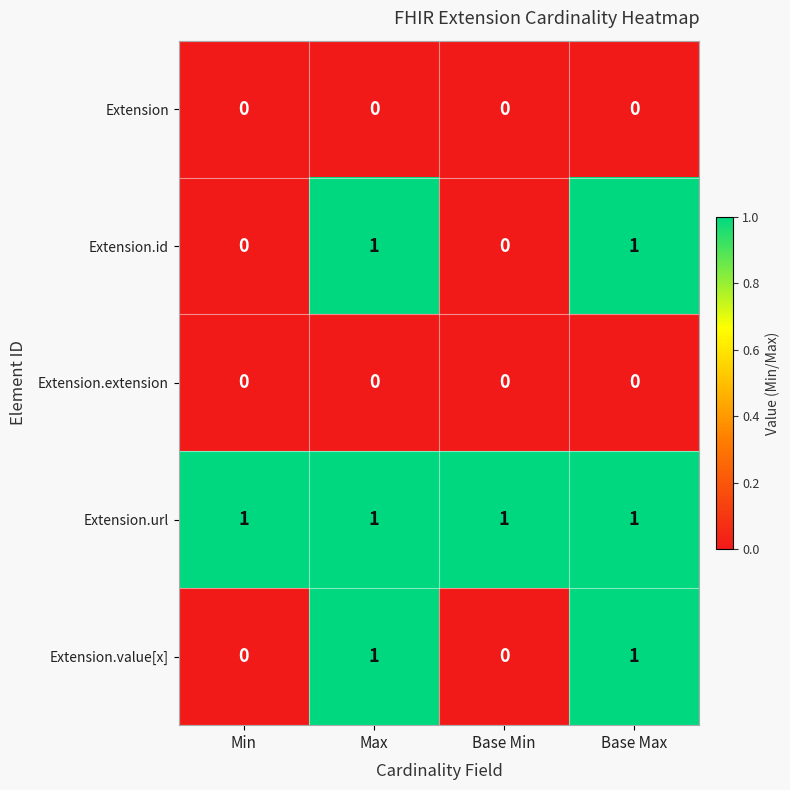

Reading left to right, transcribe all the data shown in this chart.

Extension: 0	0	0	0
Extension.id: 0	1	0	1
Extension.extension: 0	0	0	0
Extension.url: 1	1	1	1
Extension.value[x]: 0	1	0	1